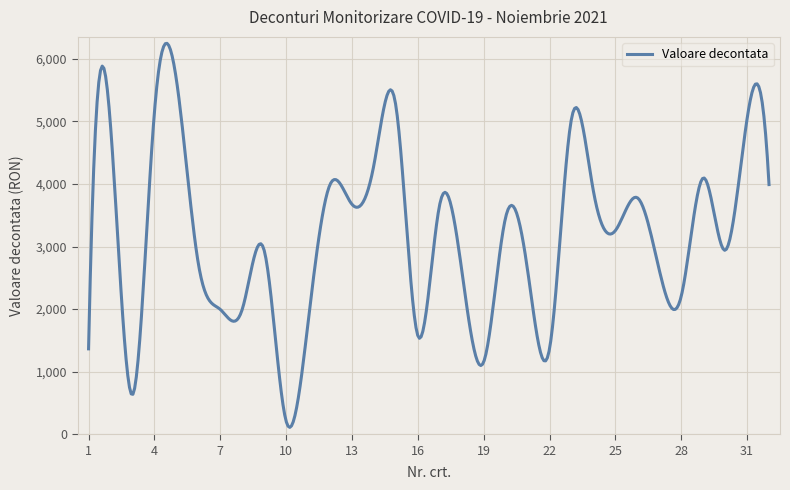

What is the difference between the maximum and minimum values?

6137.4